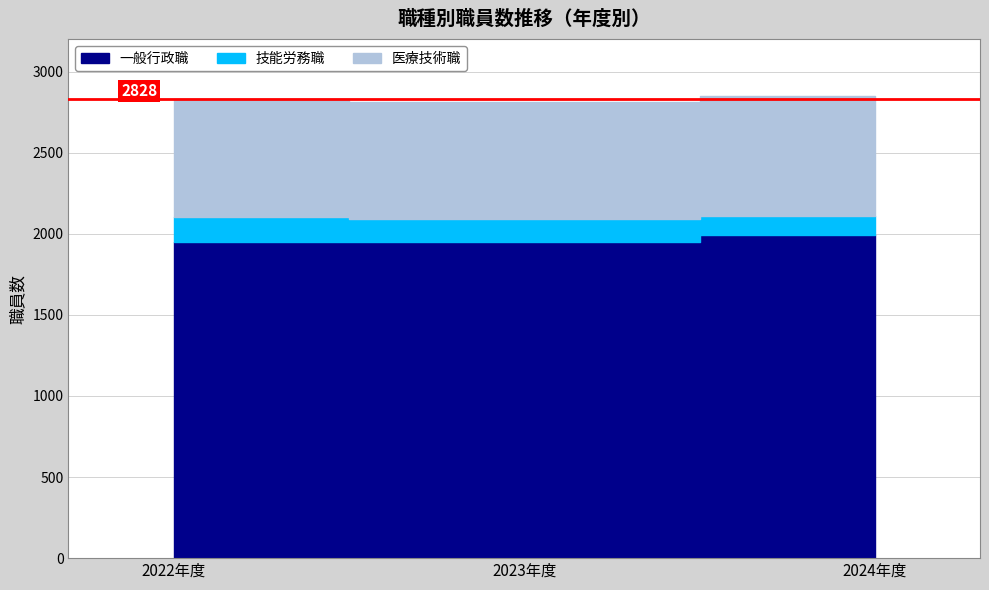

At which category is the sum across all series the highest?

2024年度